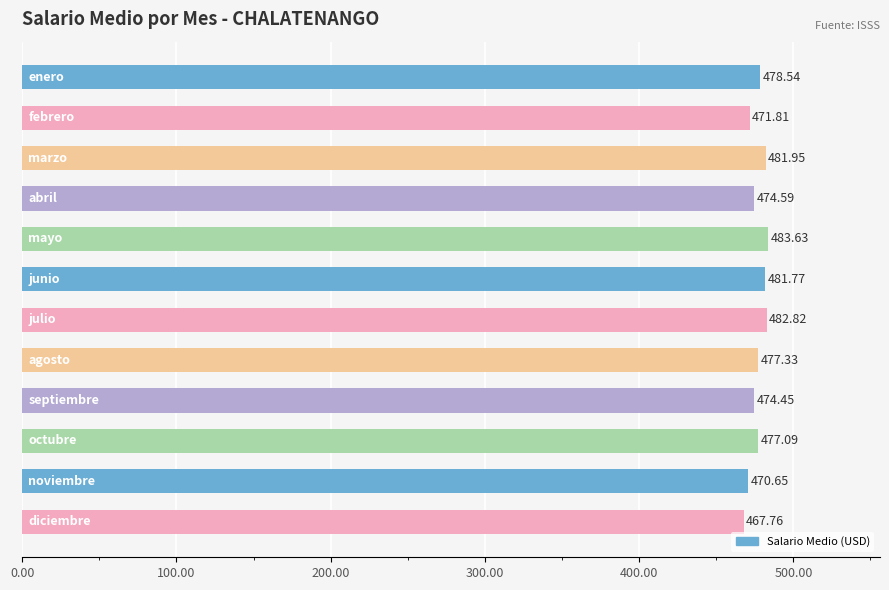

What is the difference between the maximum and second lowest values?

13.0